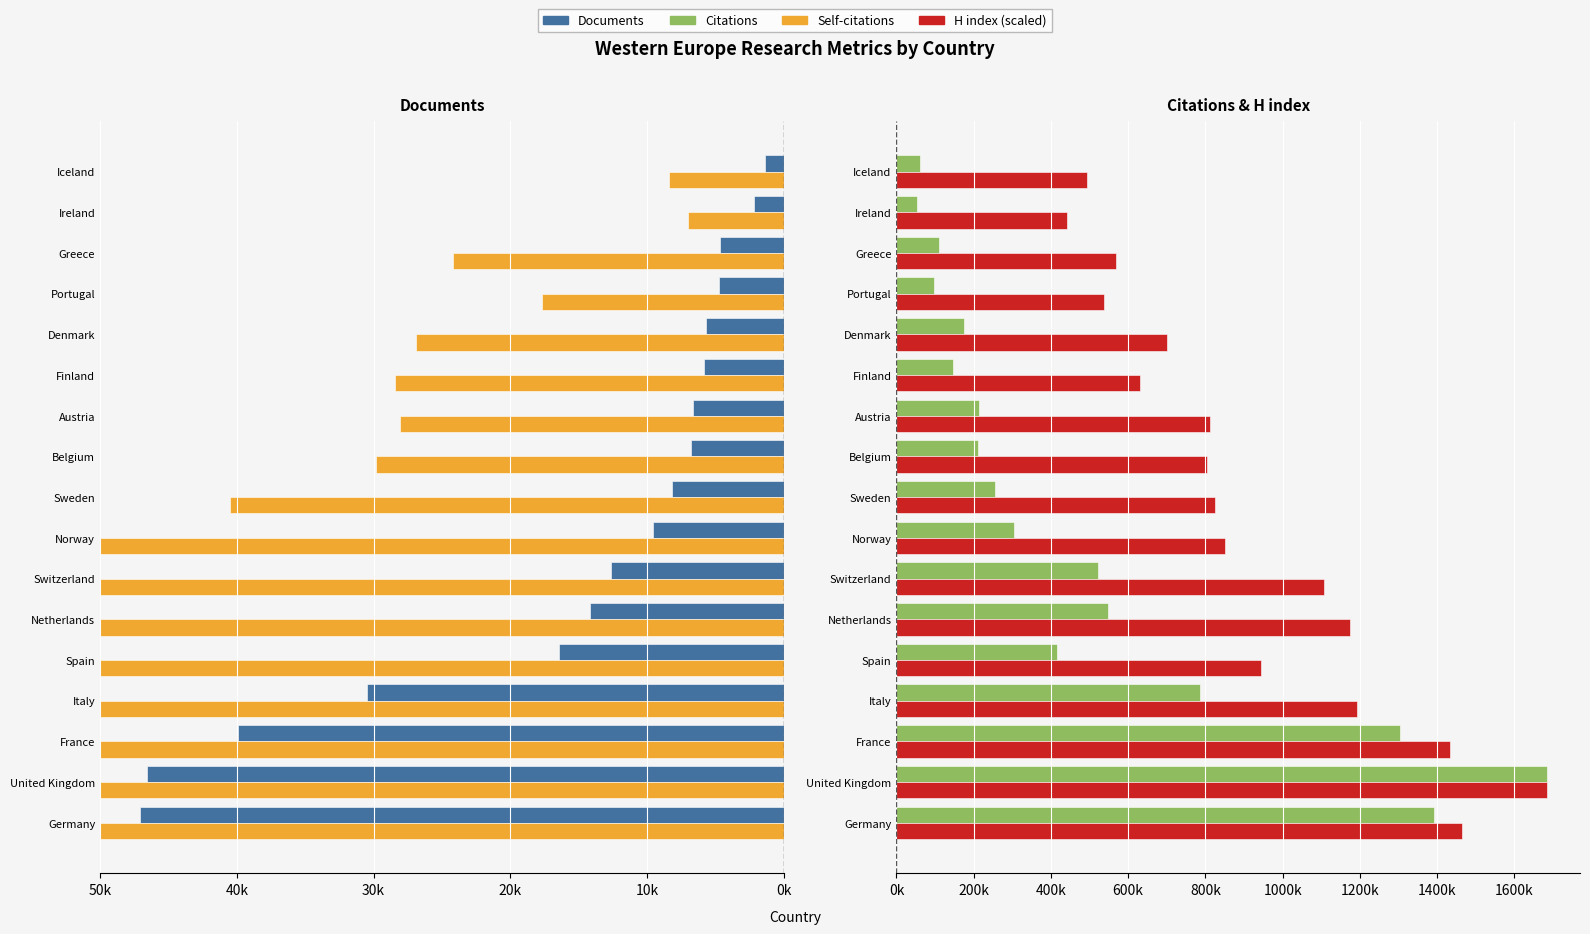

Rank the series at Spain from highest to lowest value.

H index (scaled), Citations, Documents, Self-citations